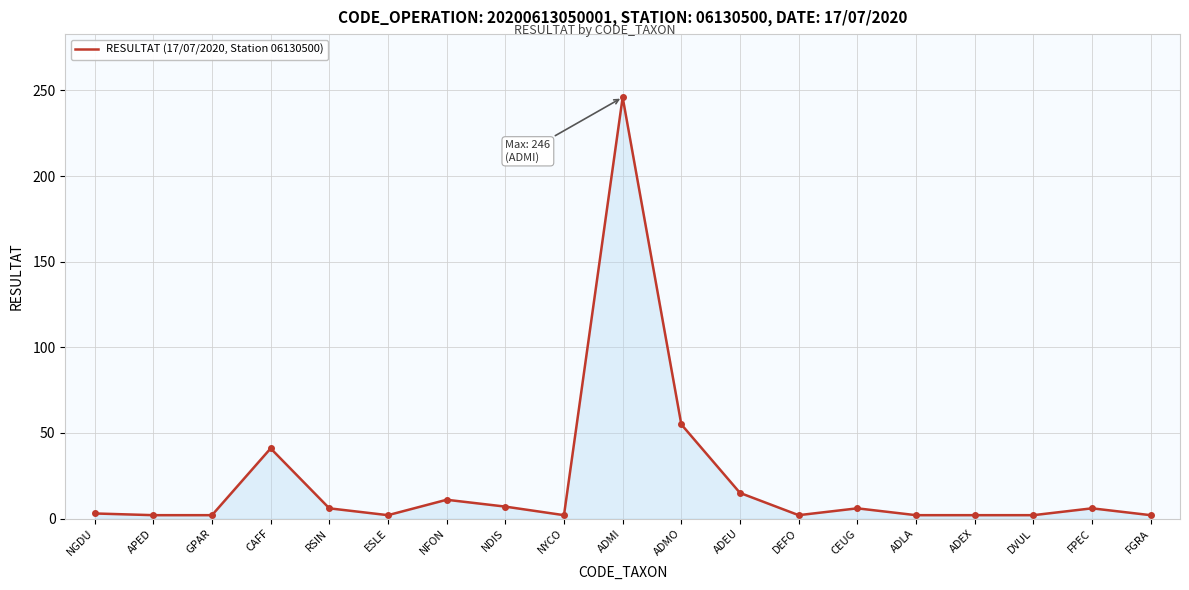

True or false: the data shows 2 at ESLE.

True